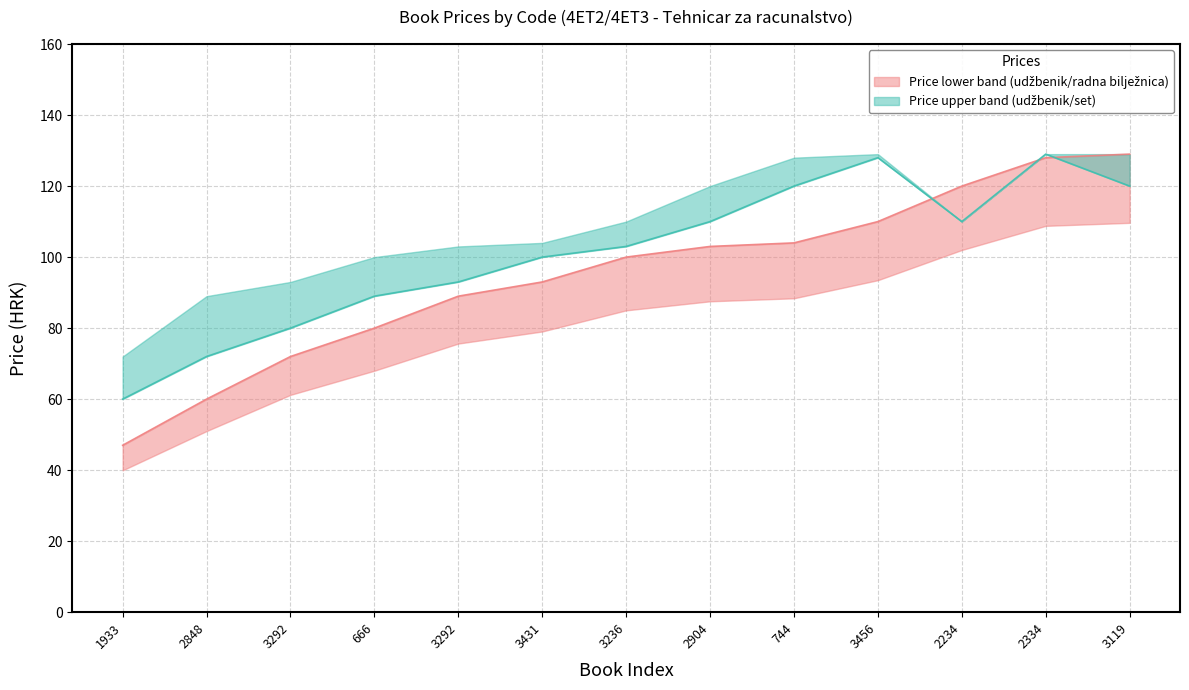

Rank the series by their average value, from lowest to highest.

lower_prices, upper_prices